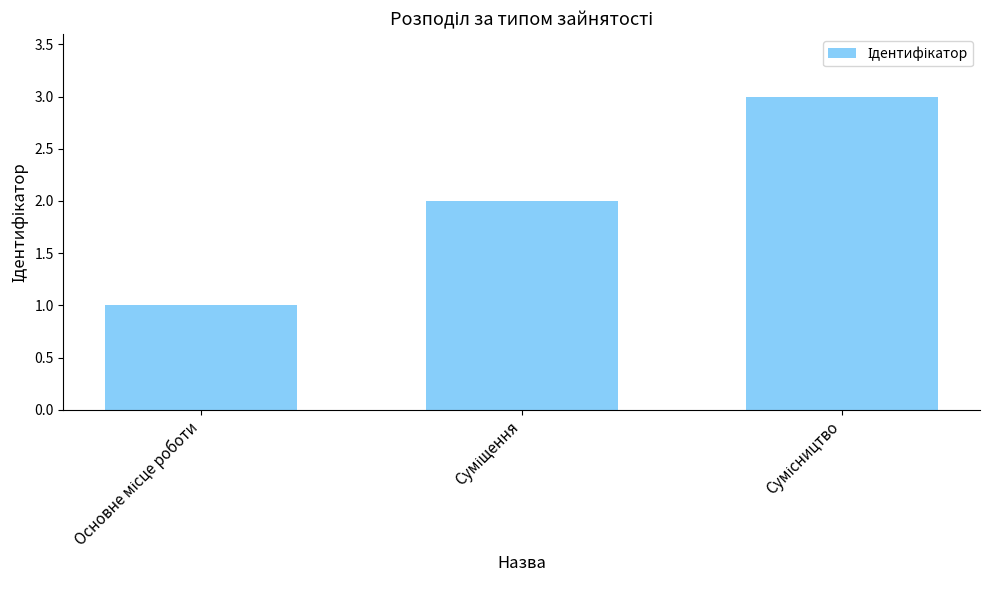

What is the maximum value shown in the chart?

3